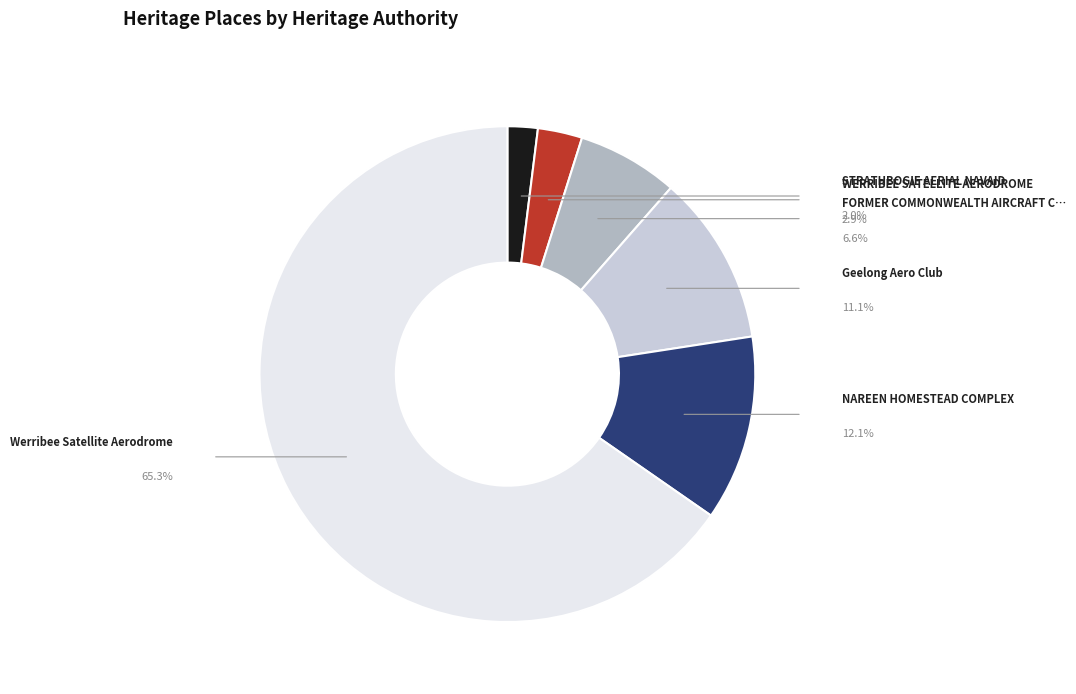

How many segments does this pie chart have?

6